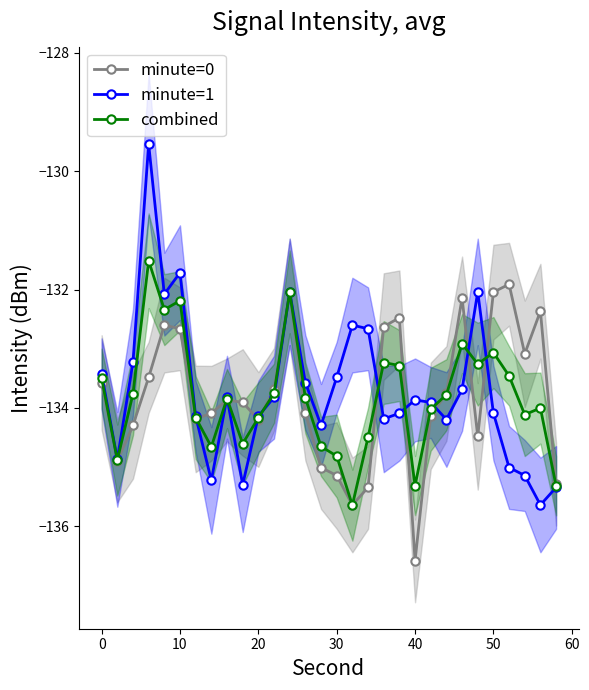

How many lines are shown in the chart?

3